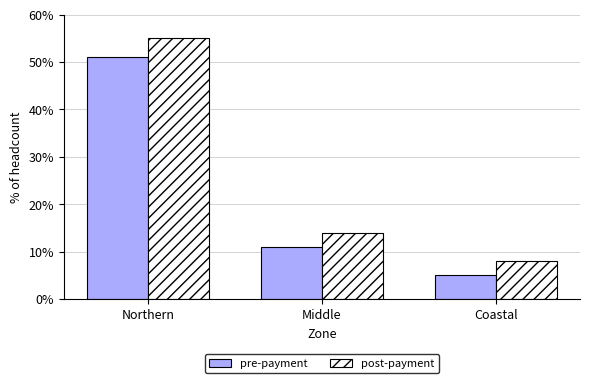

Rank the series at Northern from highest to lowest value.

post-payment, pre-payment